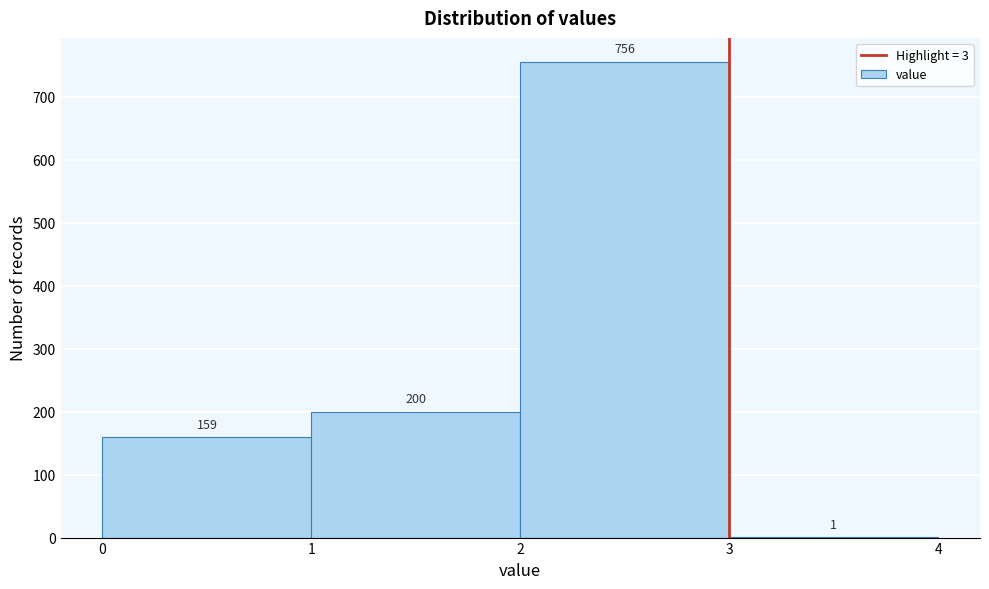

How tall is the bar that spans 0 to 1 on the x-axis?

159